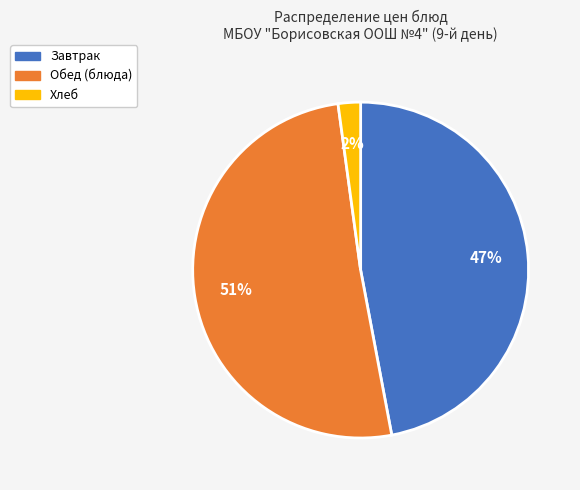

To the nearest percent, what is the average slice percentage?

33%